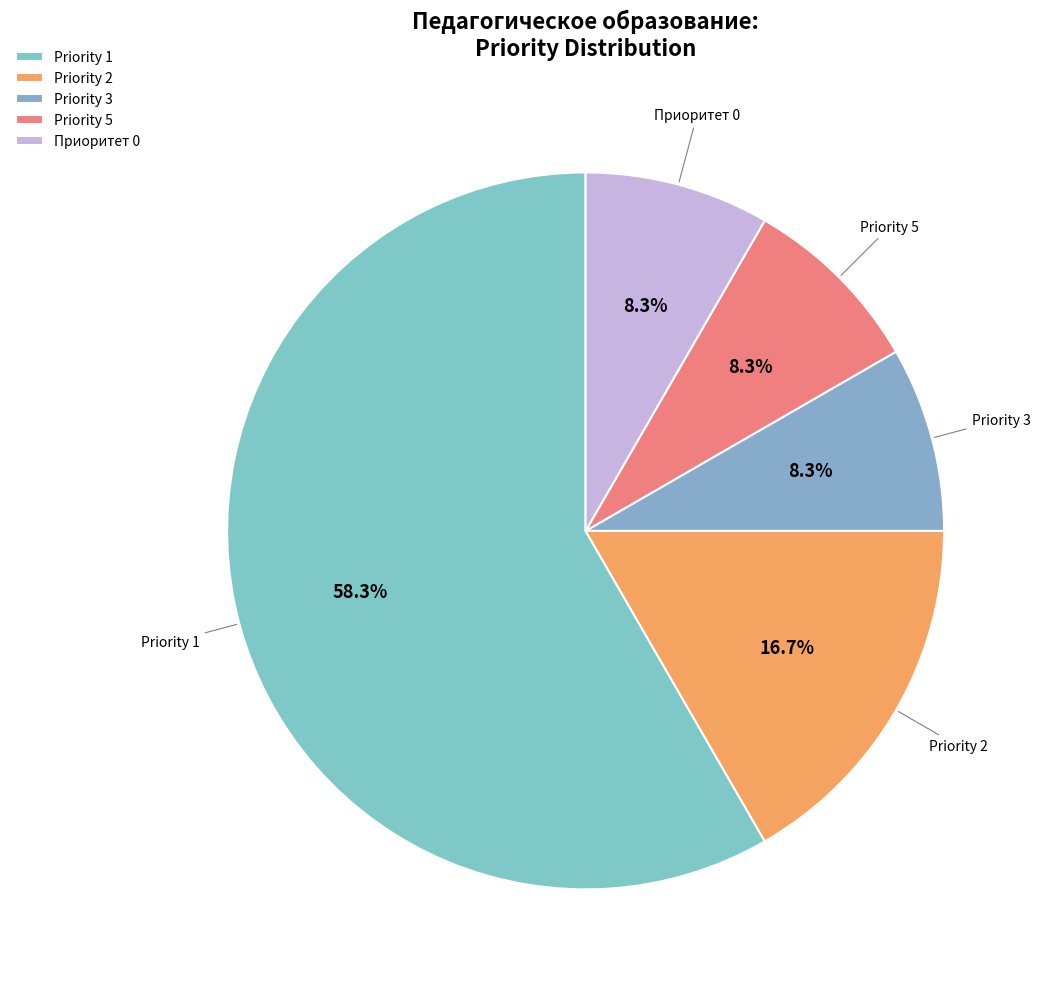

How many segments does this pie chart have?

5